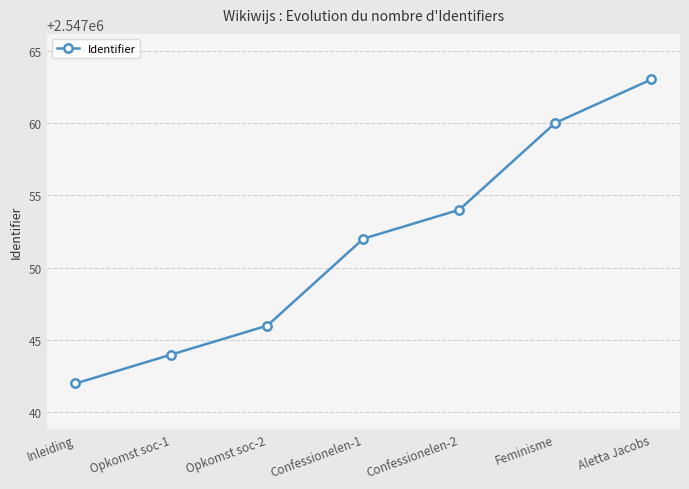

What is the smallest value displayed?

2547042